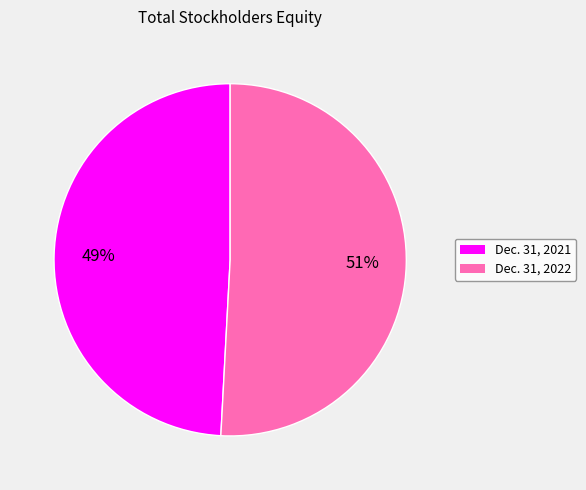

To the nearest percent, what is the difference between the Dec. 31, 2022 and Dec. 31, 2021 slice percentages?

2%